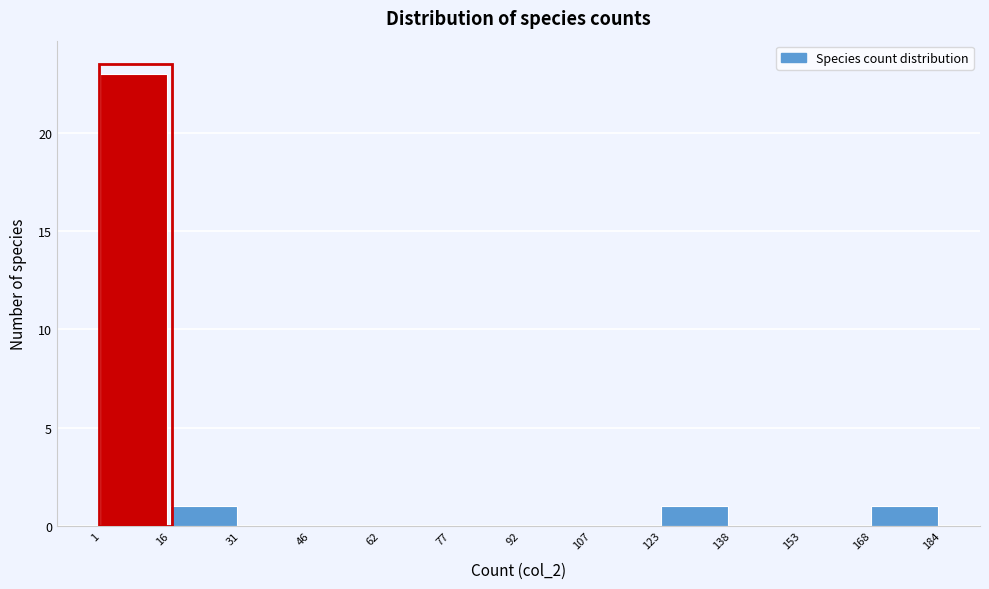

How tall is the bar that spans 123 to 138 on the x-axis? The values are not printed on the chart, so give them approximately, as read against the axis.

1